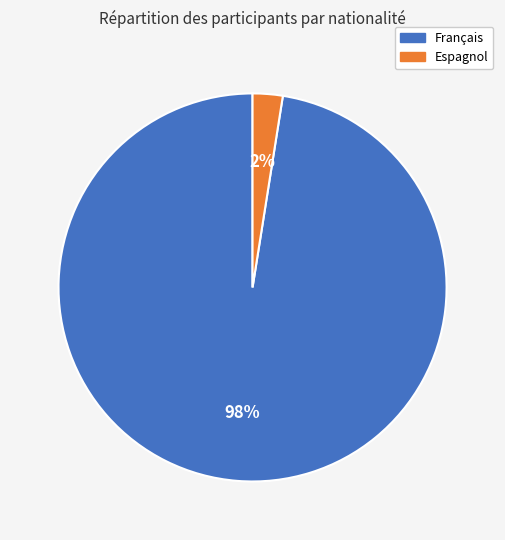

How many slices are in this pie chart?

2